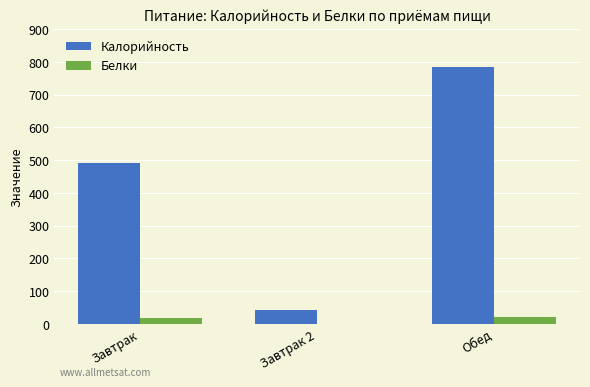

Which series changed the most between Завтрак 2 and Обед?

Калорийность